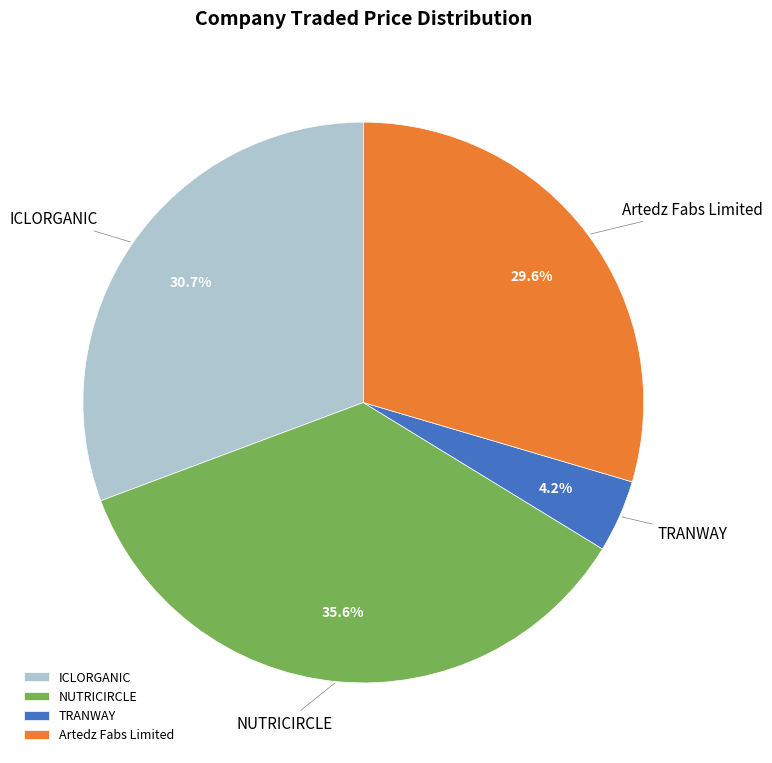

How many slices are in this pie chart?

4